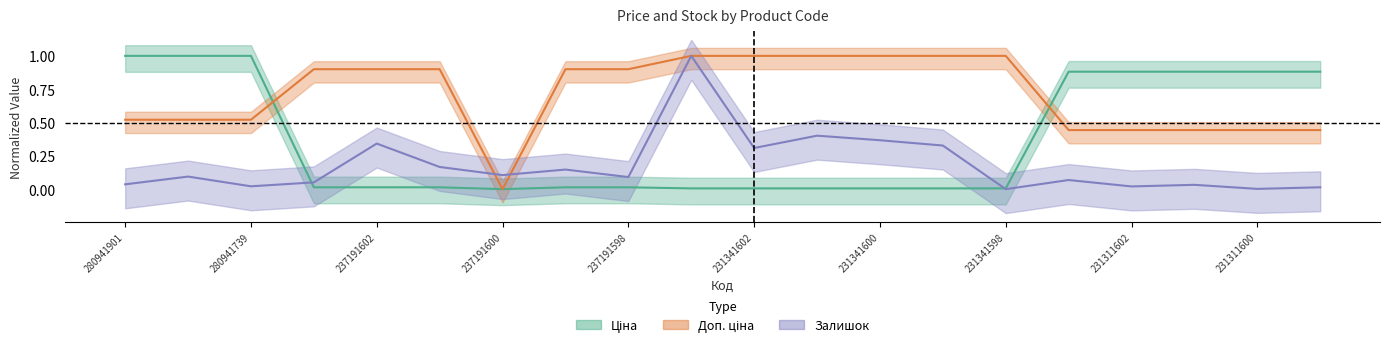

Is the value of Доп. ціна at 237191601 greater than the value of Ціна at 231311602?

Yes